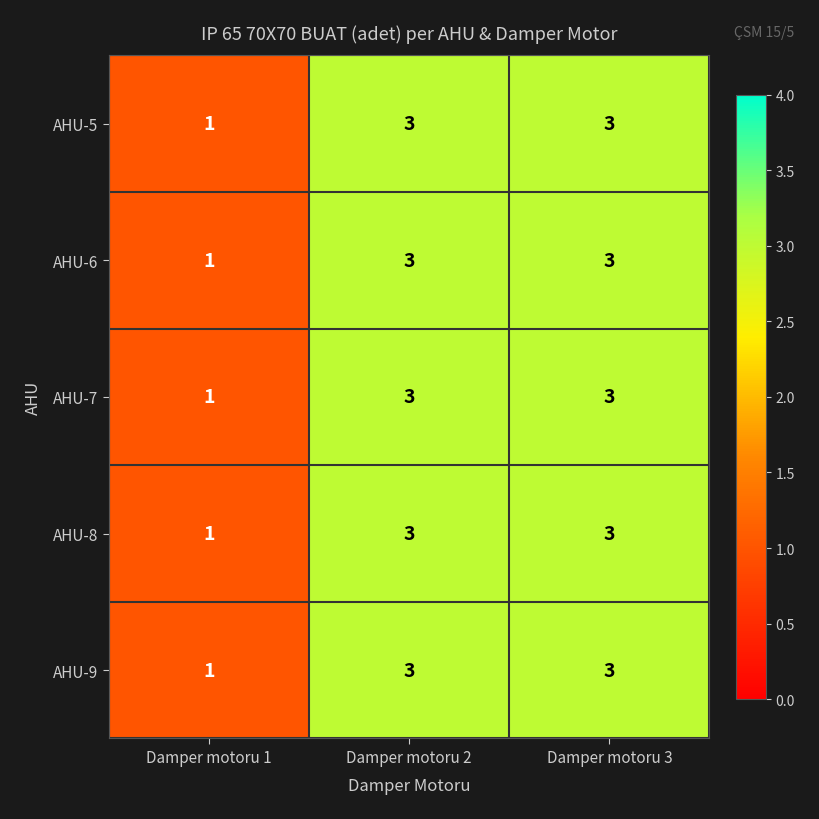

True or false: AHU-5 has a value of 1 at Damper motoru 3.

False